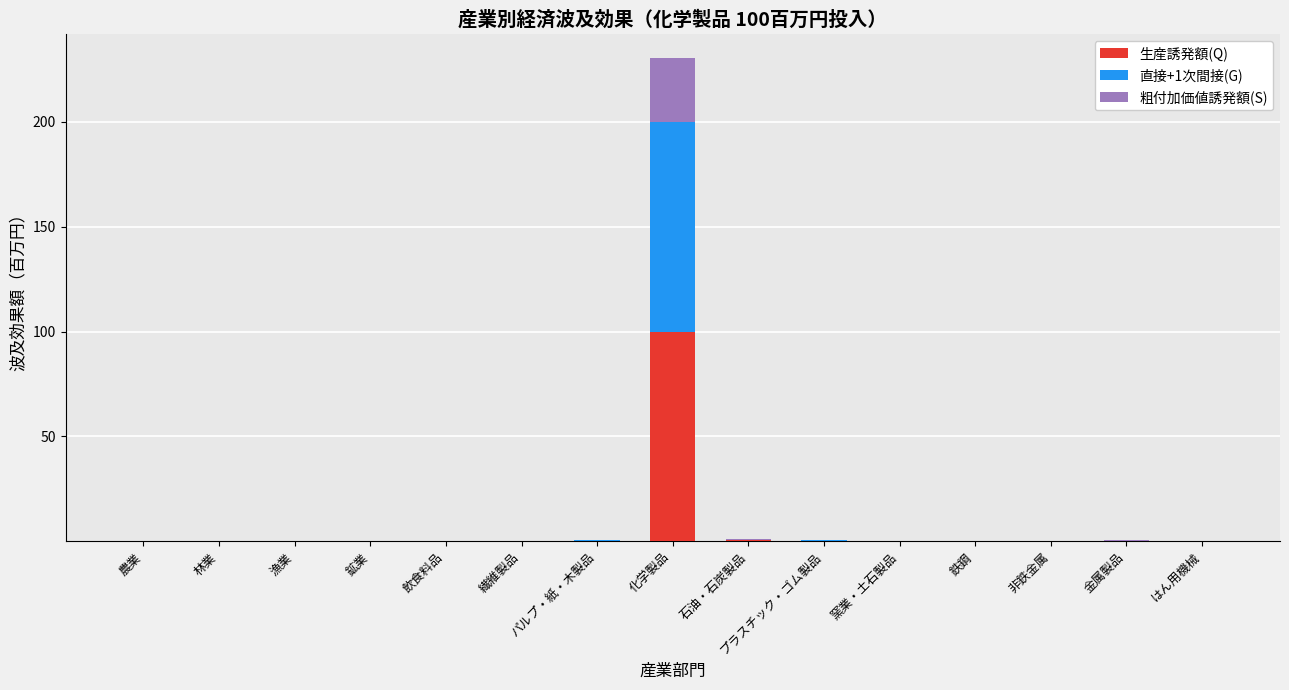

At which category is the sum across all series the highest?

化学製品